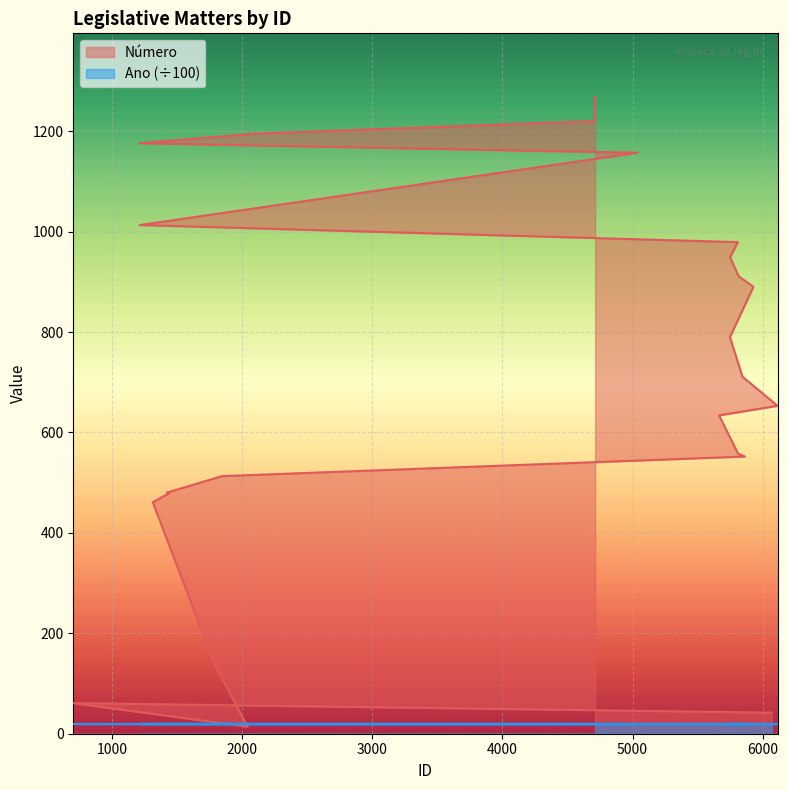

Approximately how many times larger is the value at 5749 compared to 5664?

1.5